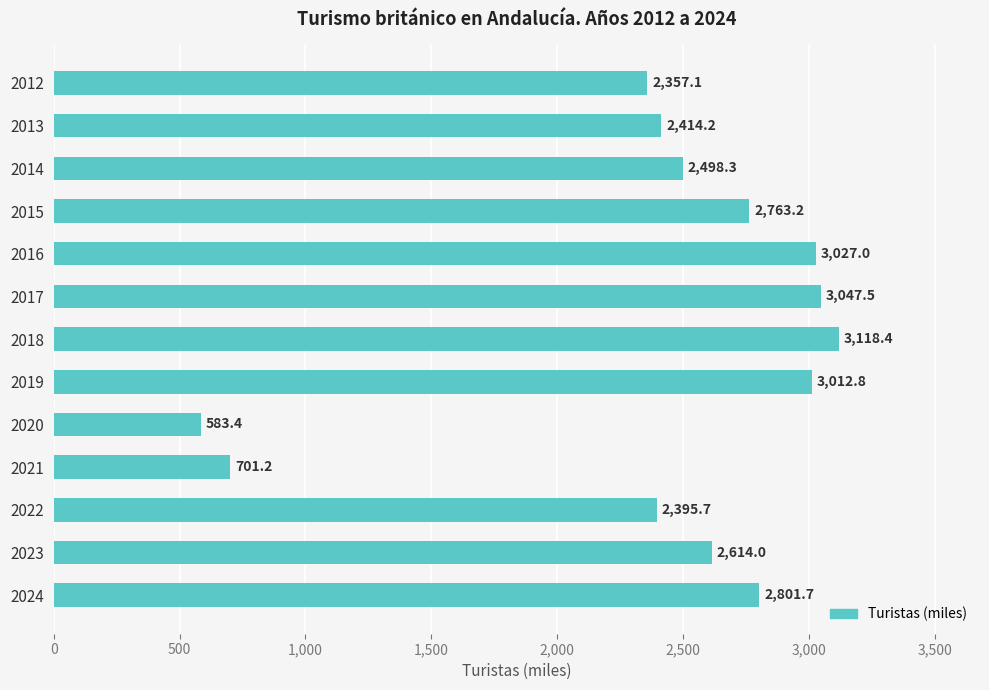

What is the difference between the maximum and second lowest values?

2417.2